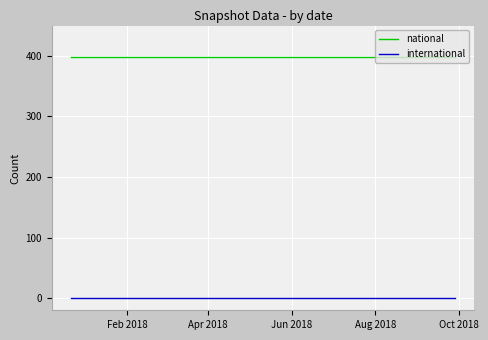

At how many categories does at least one series exceed 273?

4